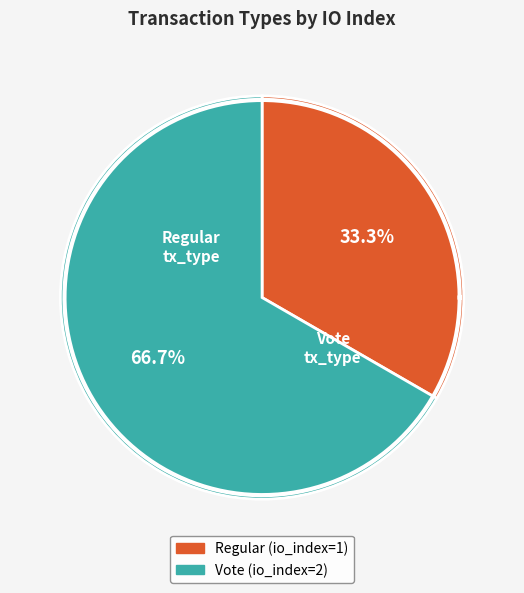

What percentage is the Regular slice, to the nearest percent?

33%